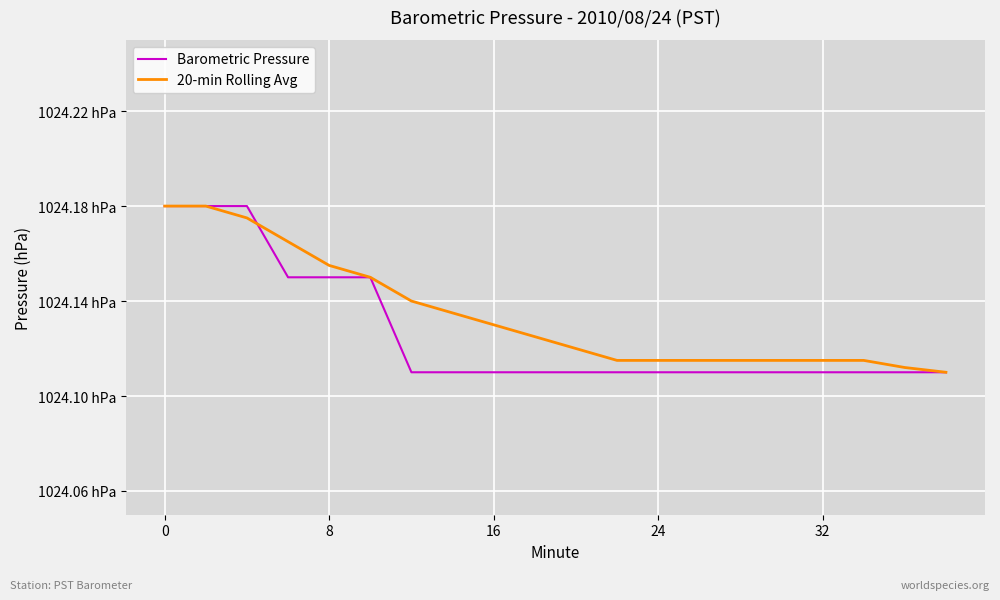

Does the chart display data point markers on the line(s)?

No